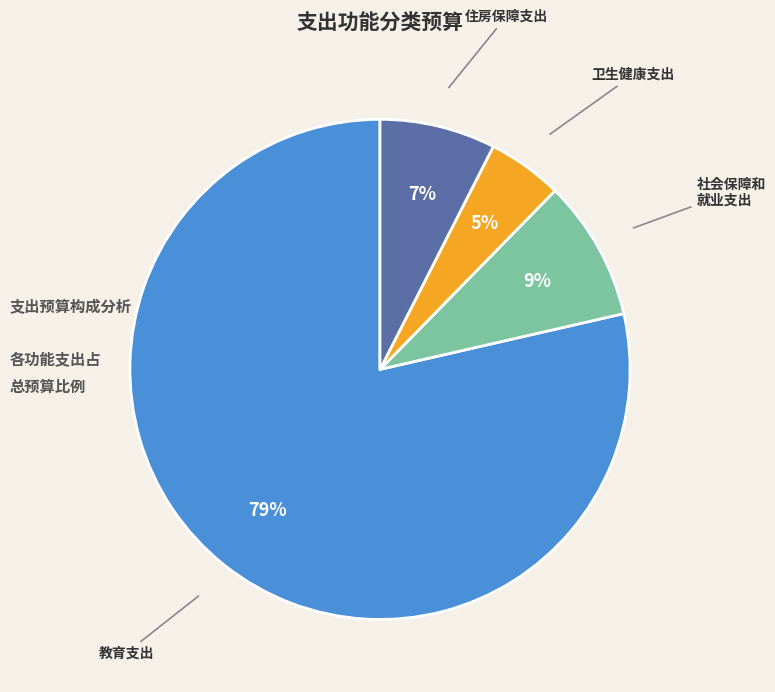

Is there any slice that represents more than half of the pie?

Yes